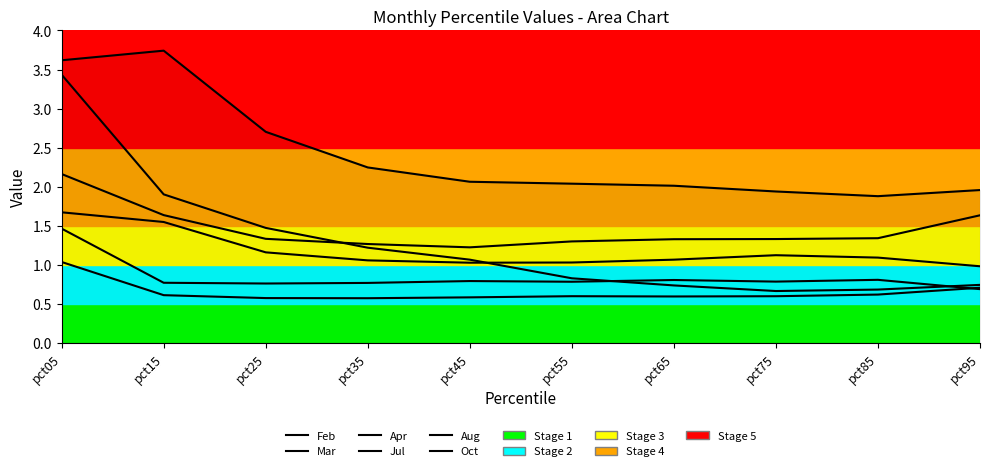

Read the Oct value at pct05.

1.0